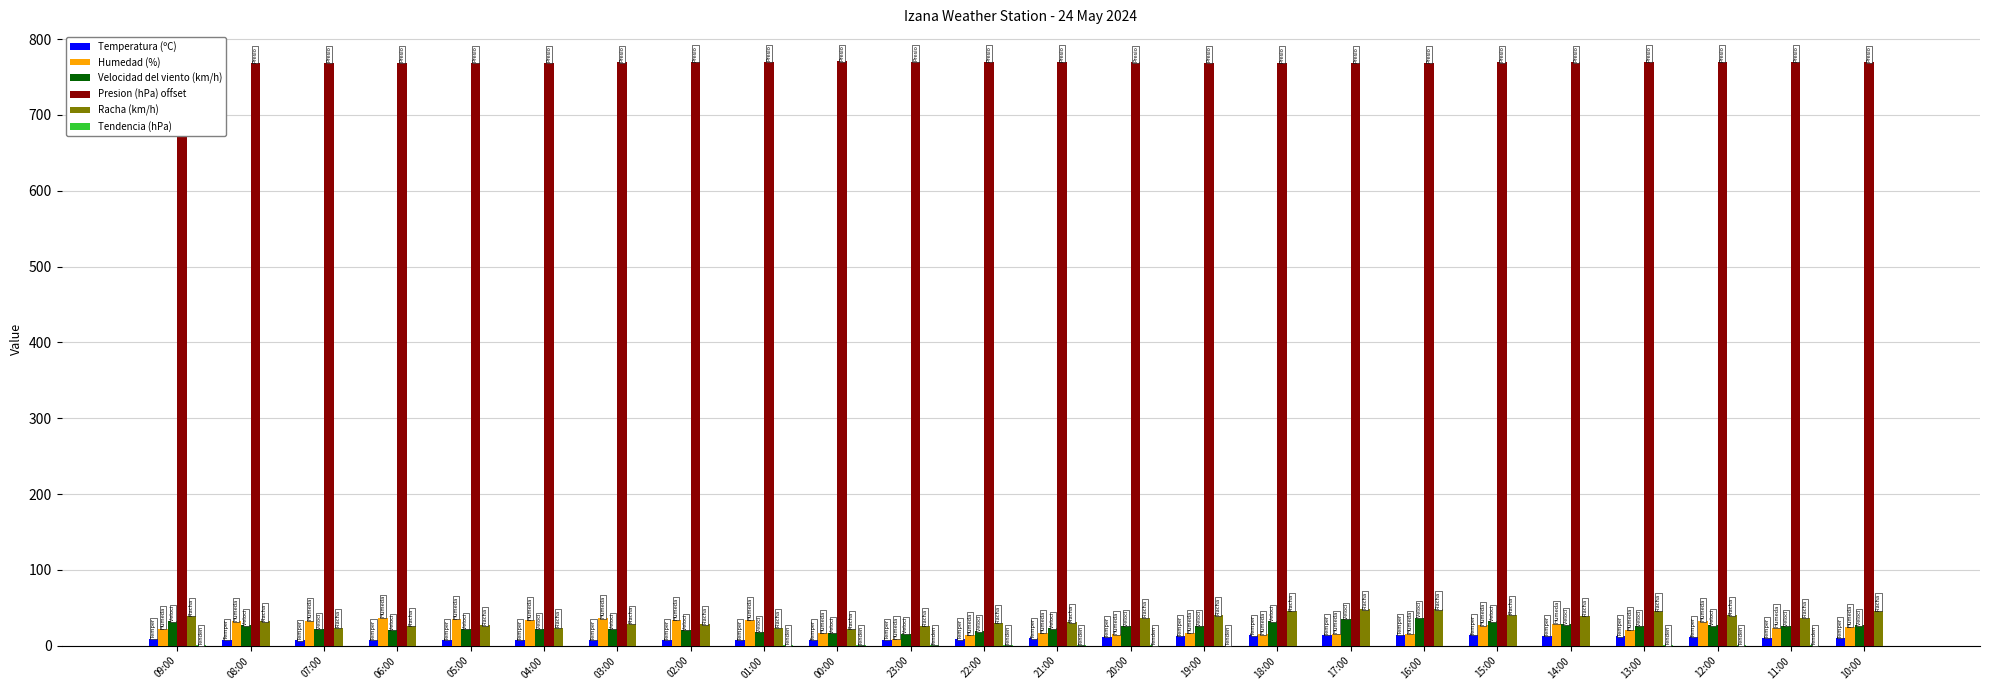

Which series has the largest total across all categories?

Presion (hPa) offset